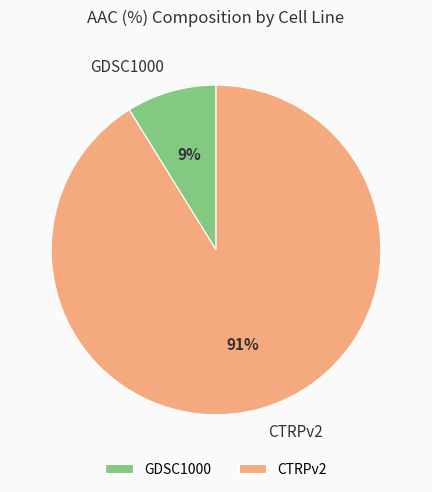

The GDSC1000 slice represents 1% of the pie. True or false?

False